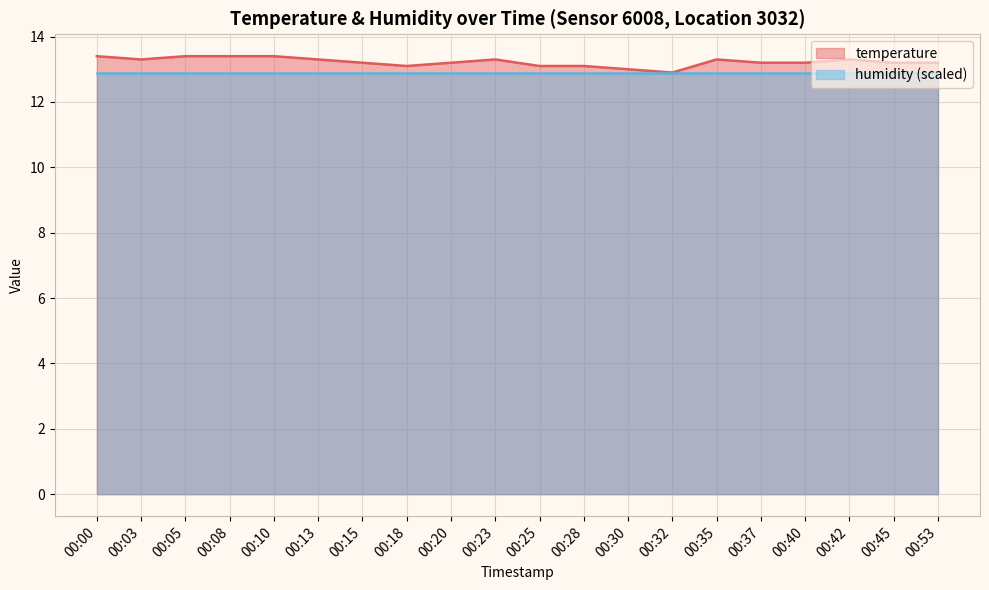

What is the greatest value displayed?

13.4